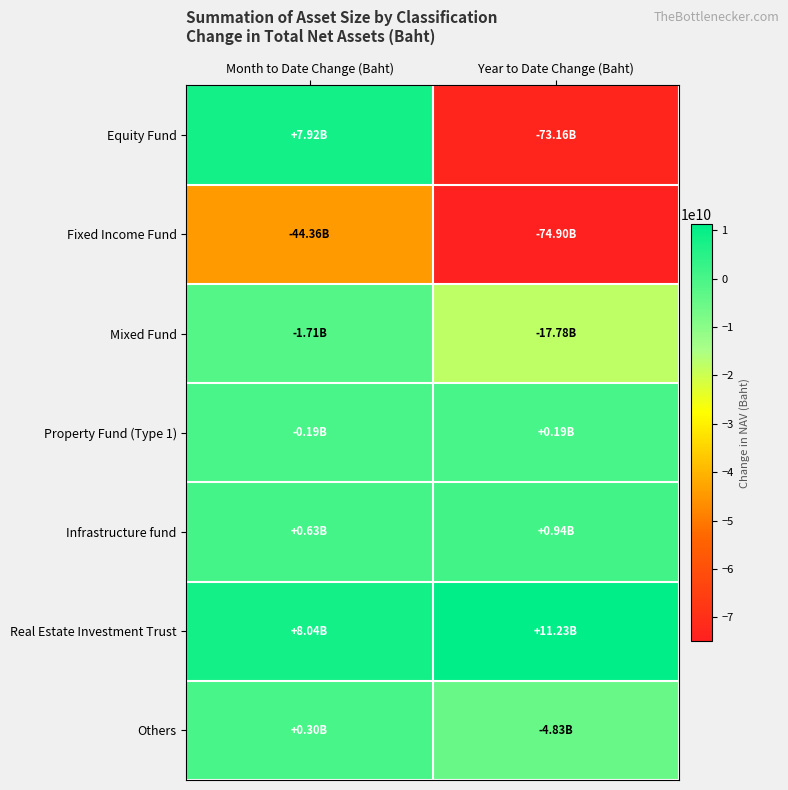

Rank the series by their maximum value, from lowest to highest.

Fixed Income Fund, Mixed Fund, Property Fund (Type 1), Others, Infrastructure fund, Equity Fund, Real Estate Investment Trust